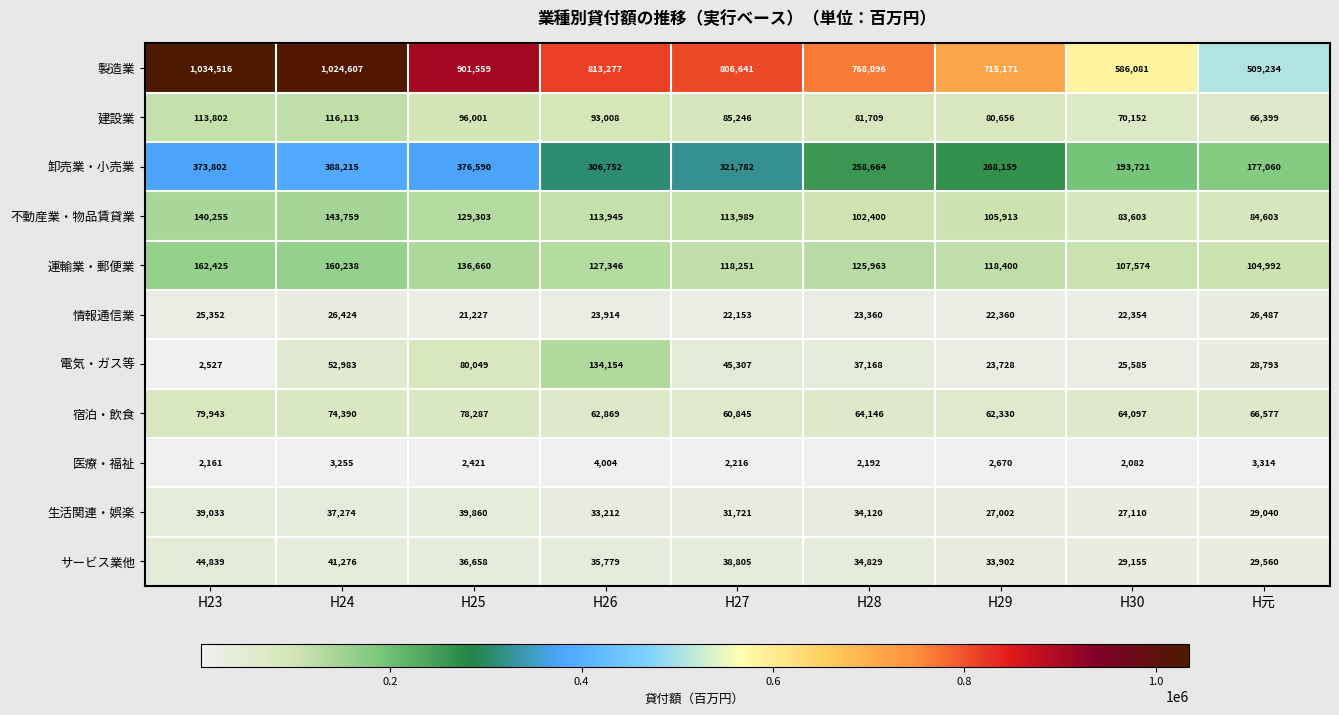

Where does the 製造業 series first go above 806641?

H23